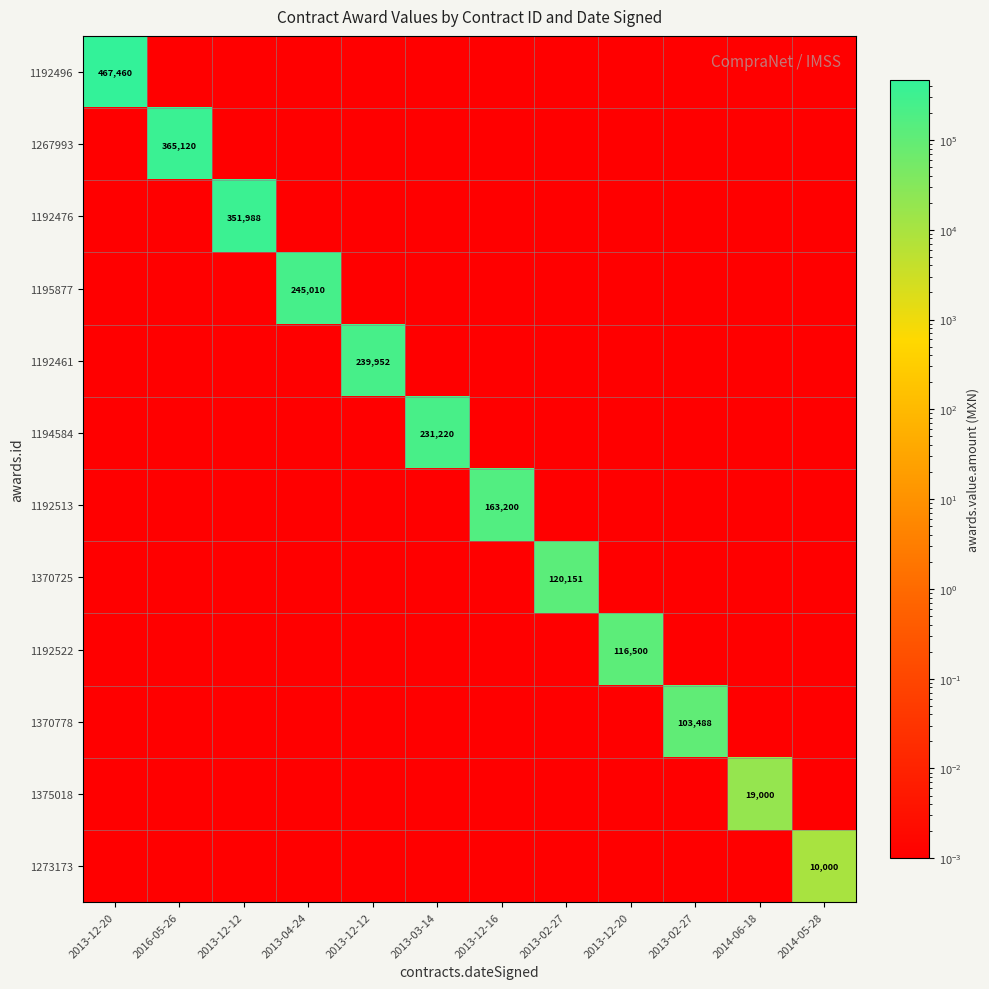

At which category is the sum across all series the highest?

2013-12-20